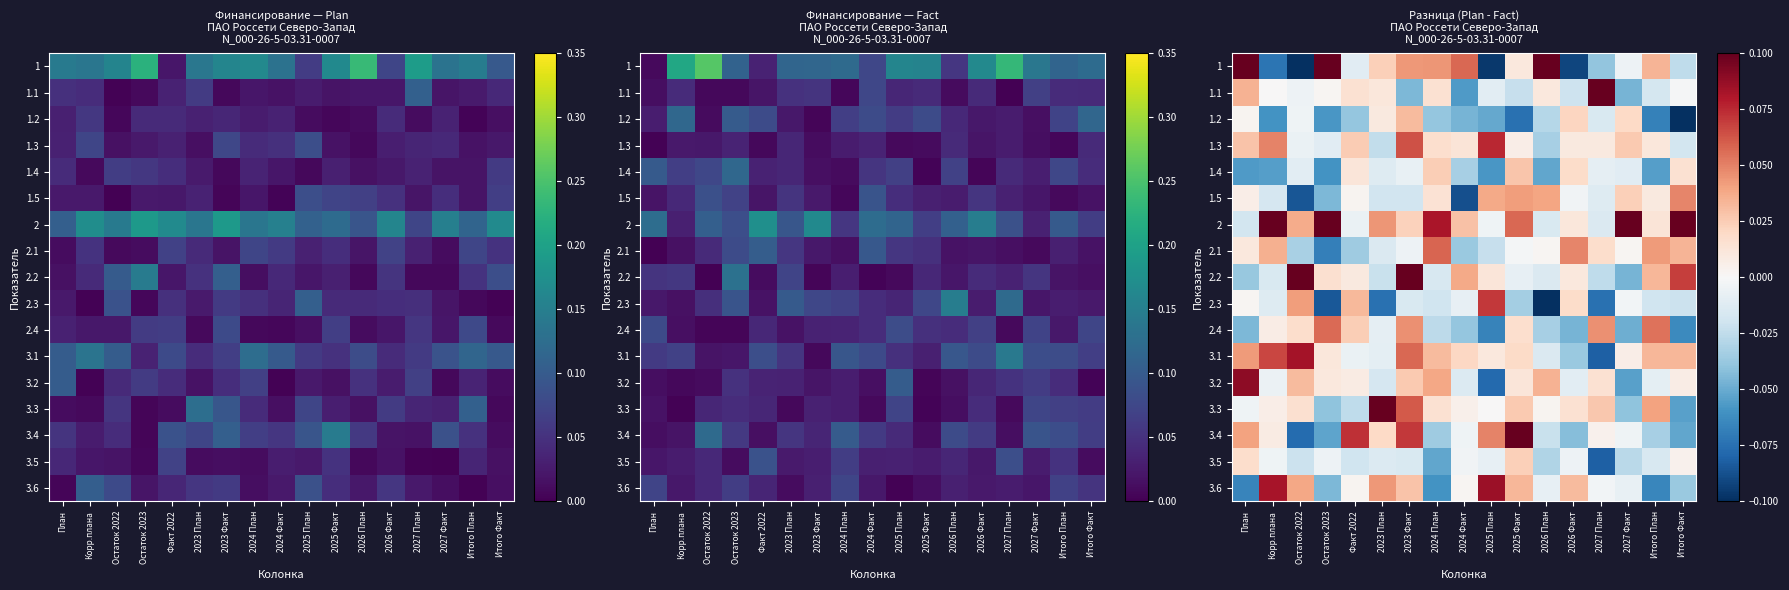

What is the spread (max minus min) of values at 2027 План?

0.2